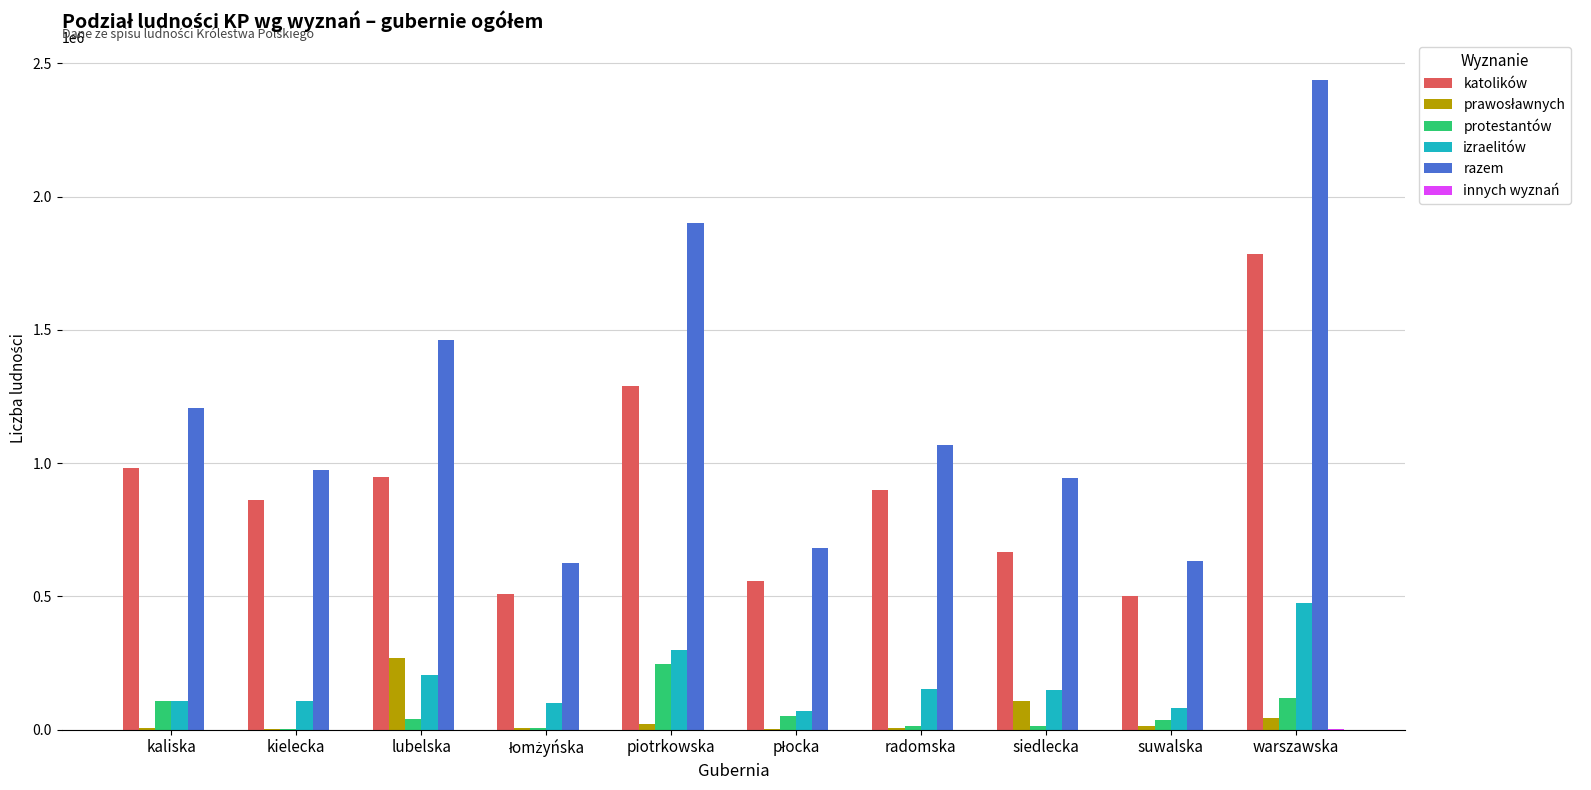

Between kaliska and warszawska, which series saw the biggest shift?

razem